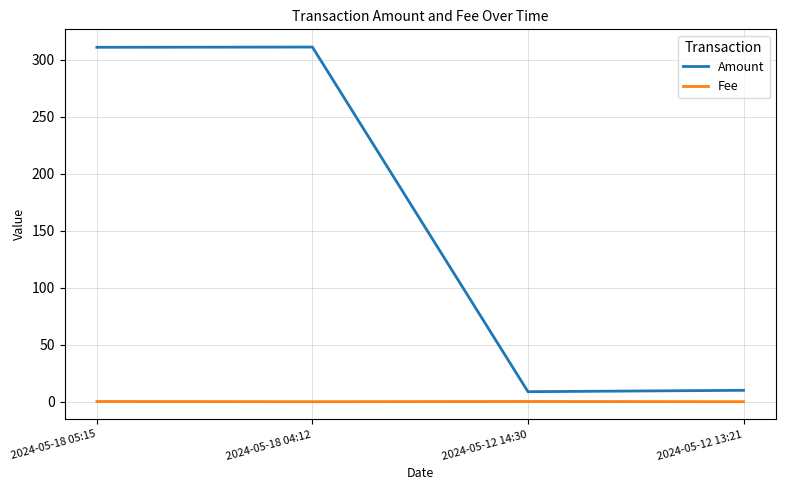

What is the maximum value for Amount?

311.1